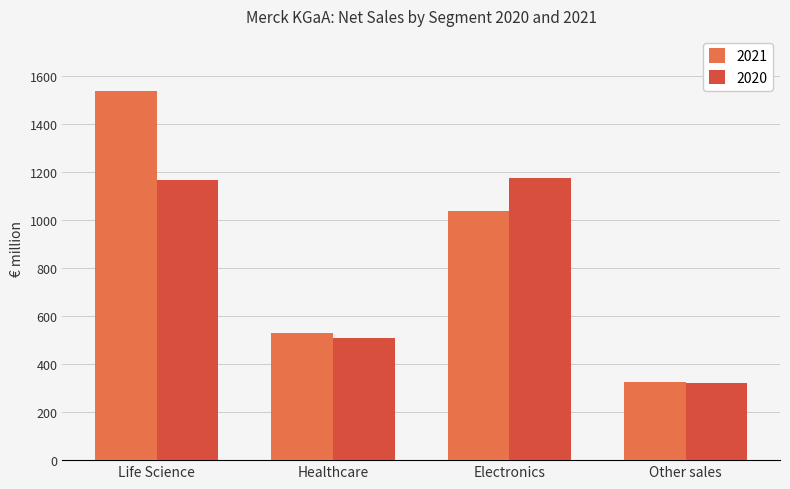

What is the maximum value shown in the chart?

1537